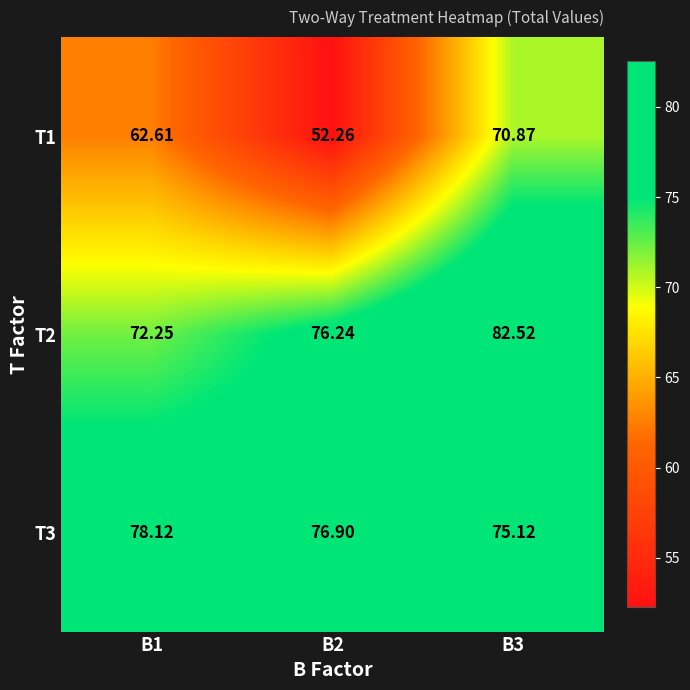

Reading right to left, transcribe all the data shown in this chart.

T1: B3=70.9	B2=52.3	B1=62.6
T2: B3=82.5	B2=76.2	B1=72.2
T3: B3=75.1	B2=76.9	B1=78.1